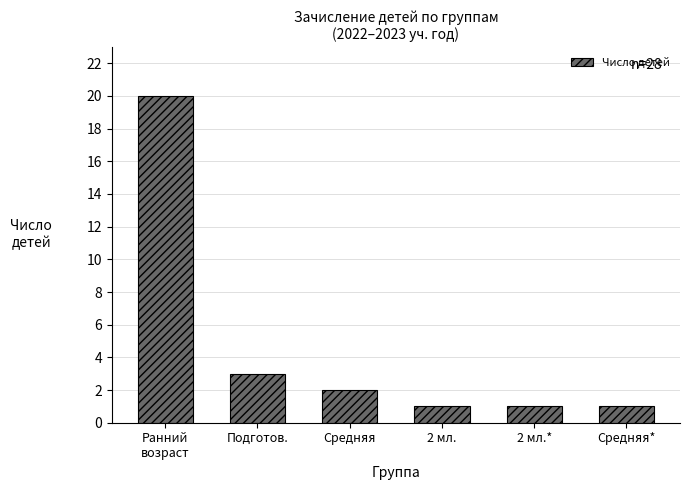

Reading right to left, what are all the values shown in this chart?

1	1	1	2	3	20